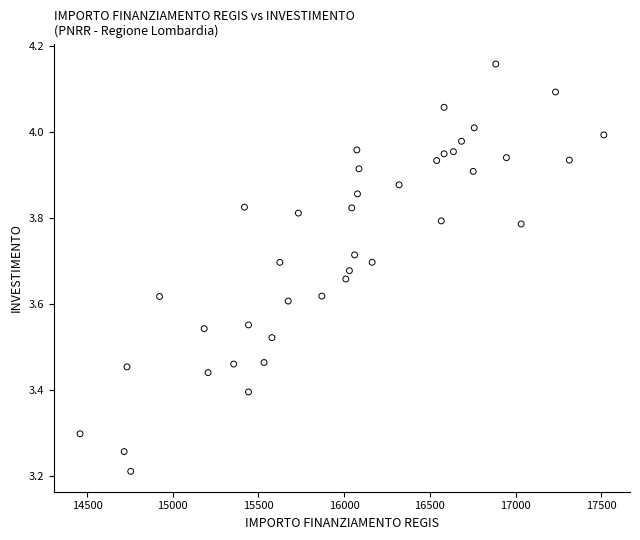

What is the range of X values (max minus min)?

3056.6